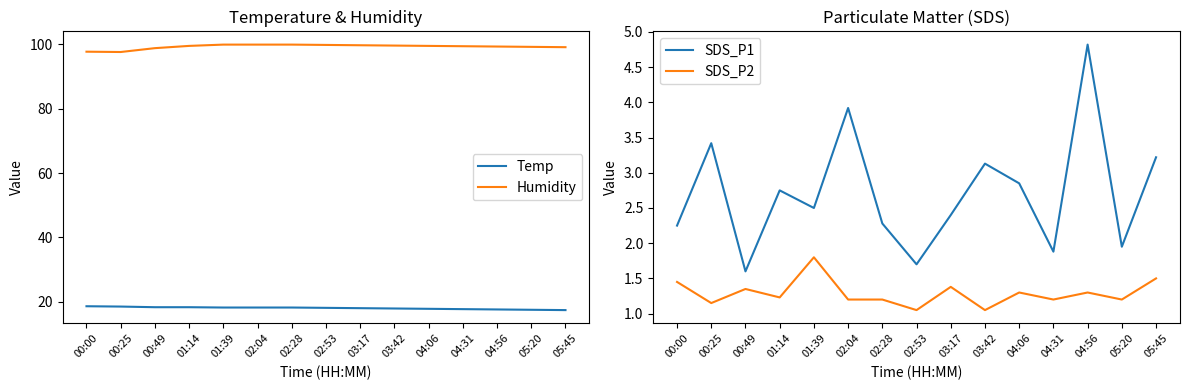

What is the smallest value displayed?

1.1